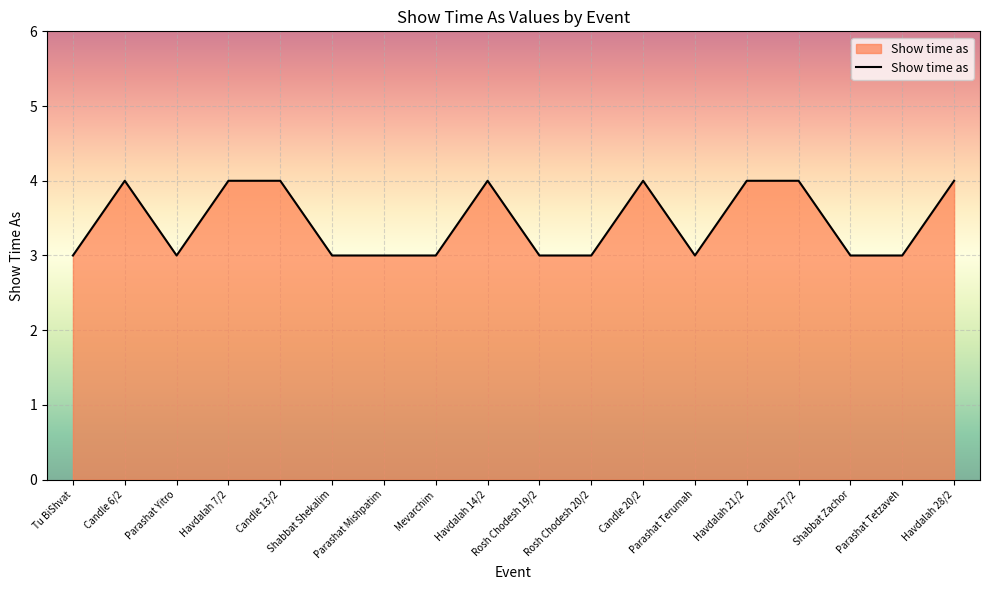

True or false: the data shows 2 at Candle 20/2.

False